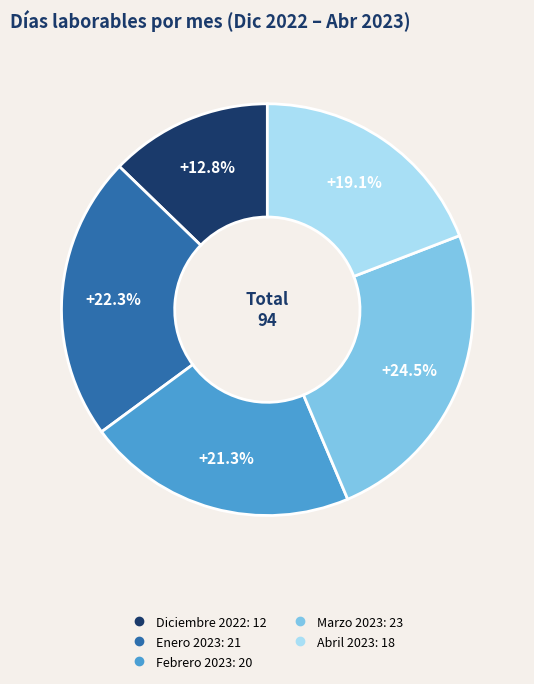

To the nearest percent, what is the combined percentage of Febrero 2023 and Enero 2023?

44%